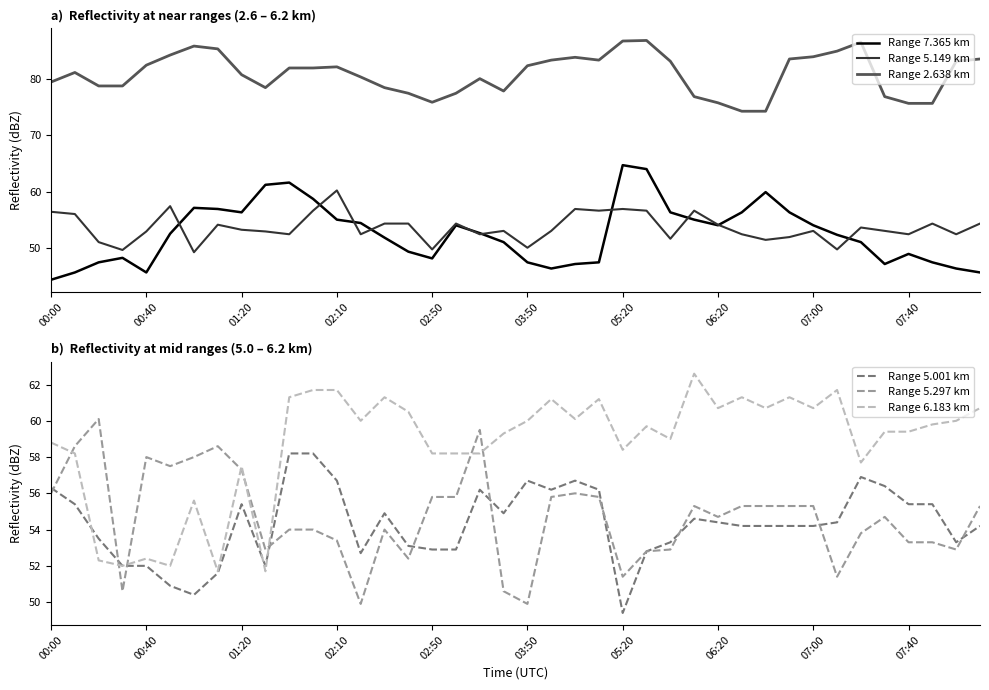

True or false: Range 5.297 km and Range 2.638 km intersect in this chart.

False